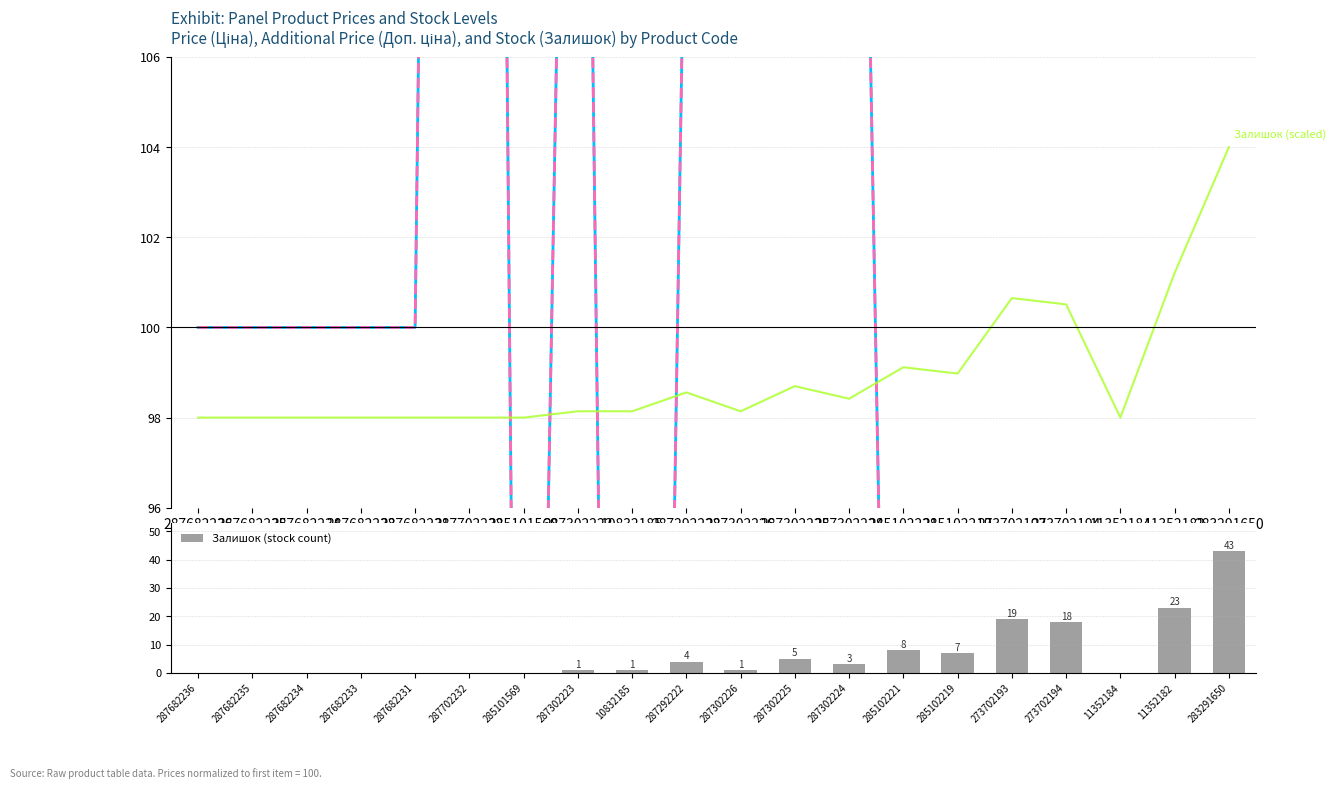

Are the bars horizontal?

No